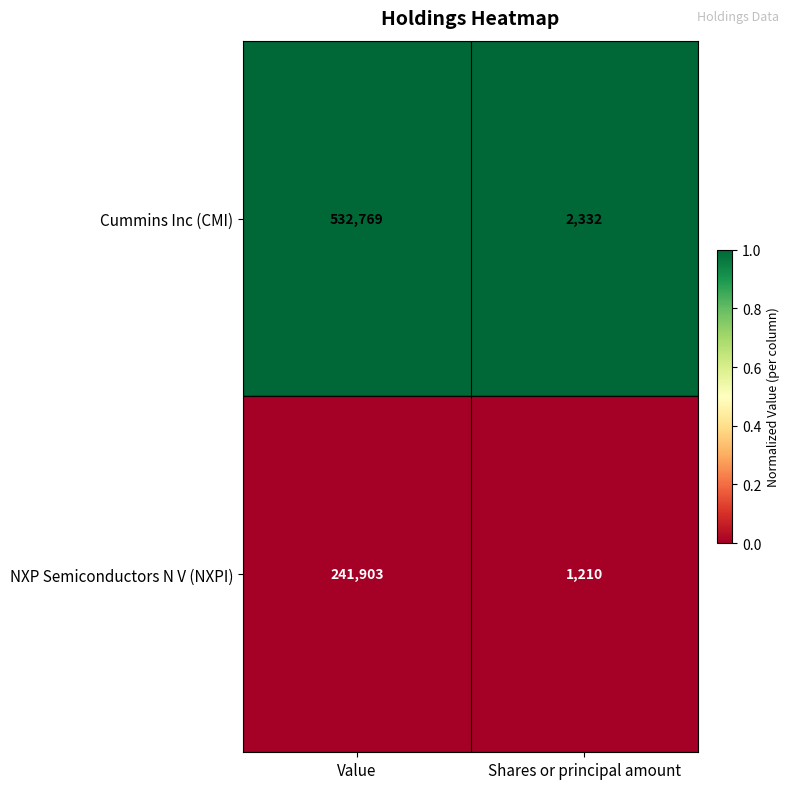

How many series are shown in this chart?

2